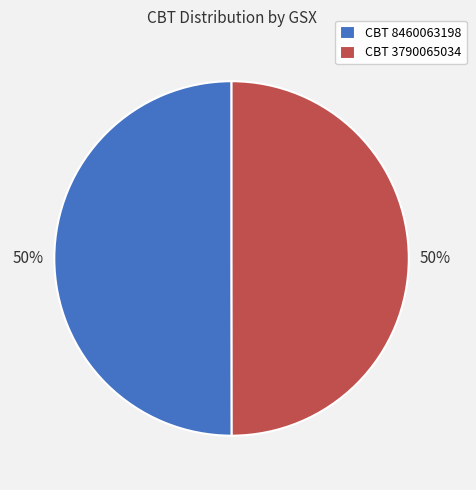

Approximately how many times larger is the value at CBT 3790065034 compared to CBT 8460063198?

1.0